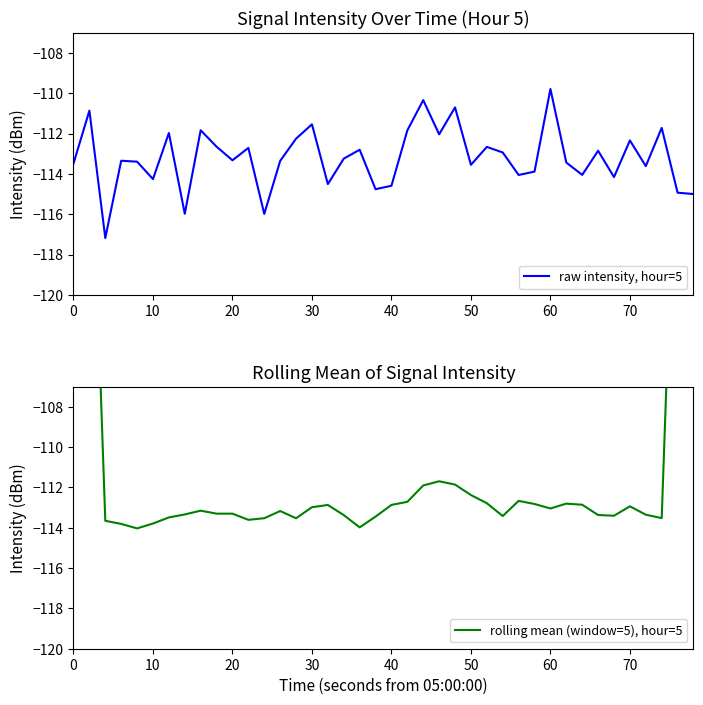

Which category has the highest value in the raw intensity, hour=5 series?

60